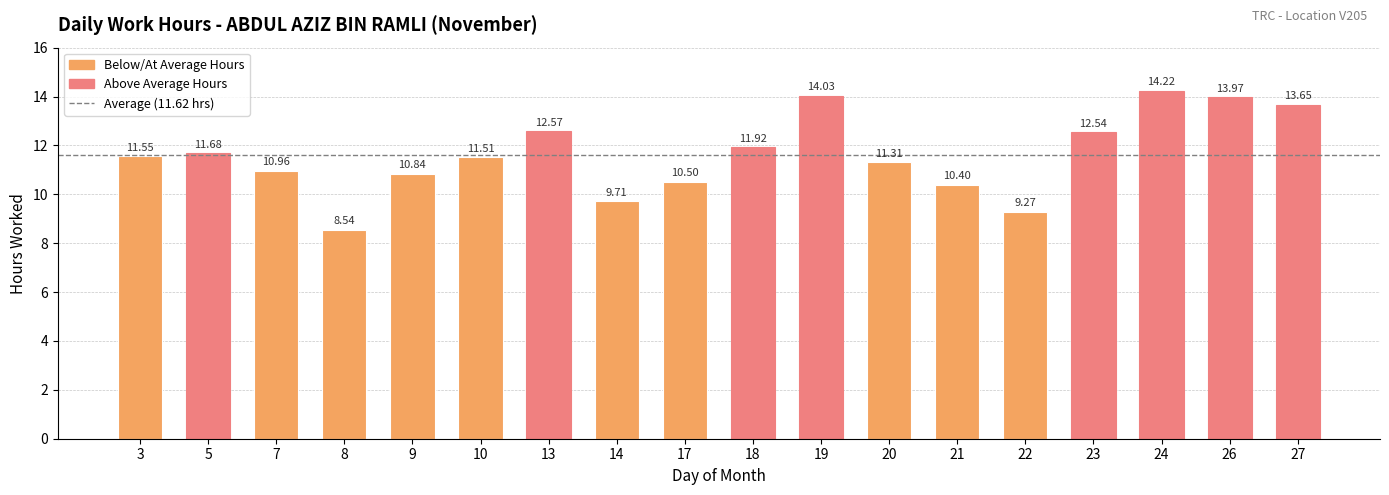

Reading left to right, extract all data points from this chart.

11.6	11.7	11.0	8.5	10.8	11.5	12.6	9.7	10.5	11.9	14.0	11.3	10.4	9.3	12.5	14.2	14.0	13.7